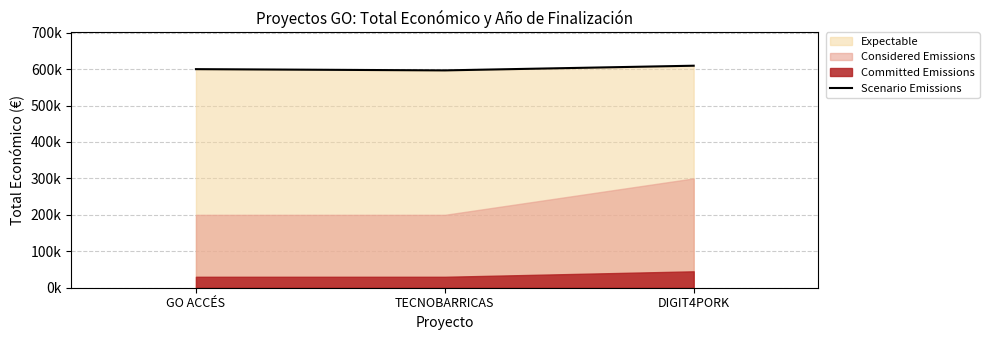

What is the sum of the values at GO ACCÉS and TECNOBARRICAS?

1196163